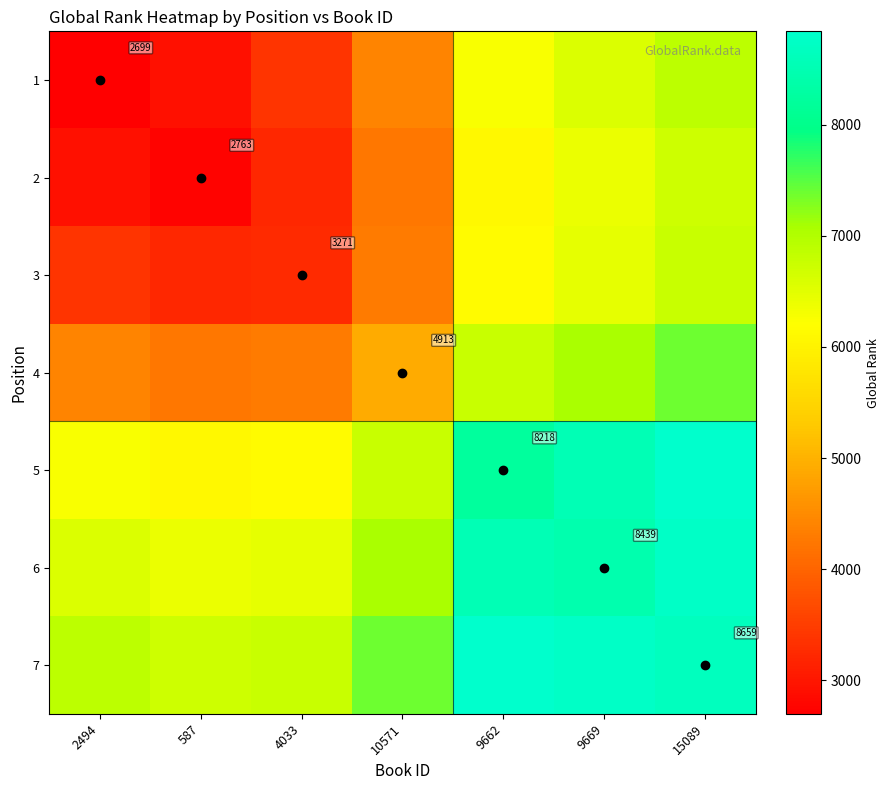

How many data points in 4 are above 4913?

3